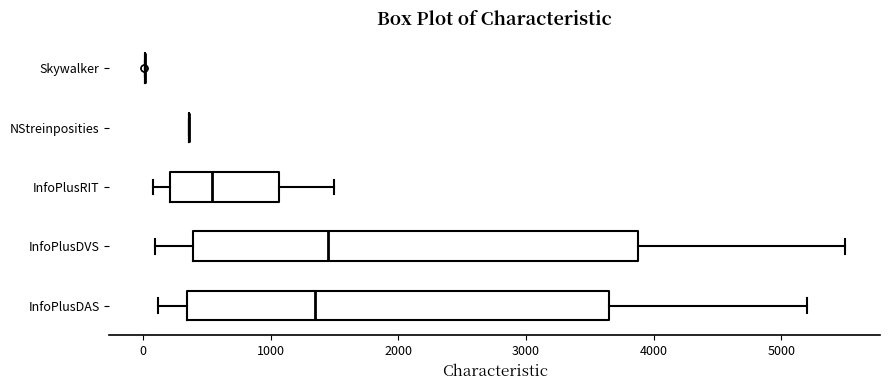

Which box is the widest, from its left edge to its right edge?

InfoPlusDVS